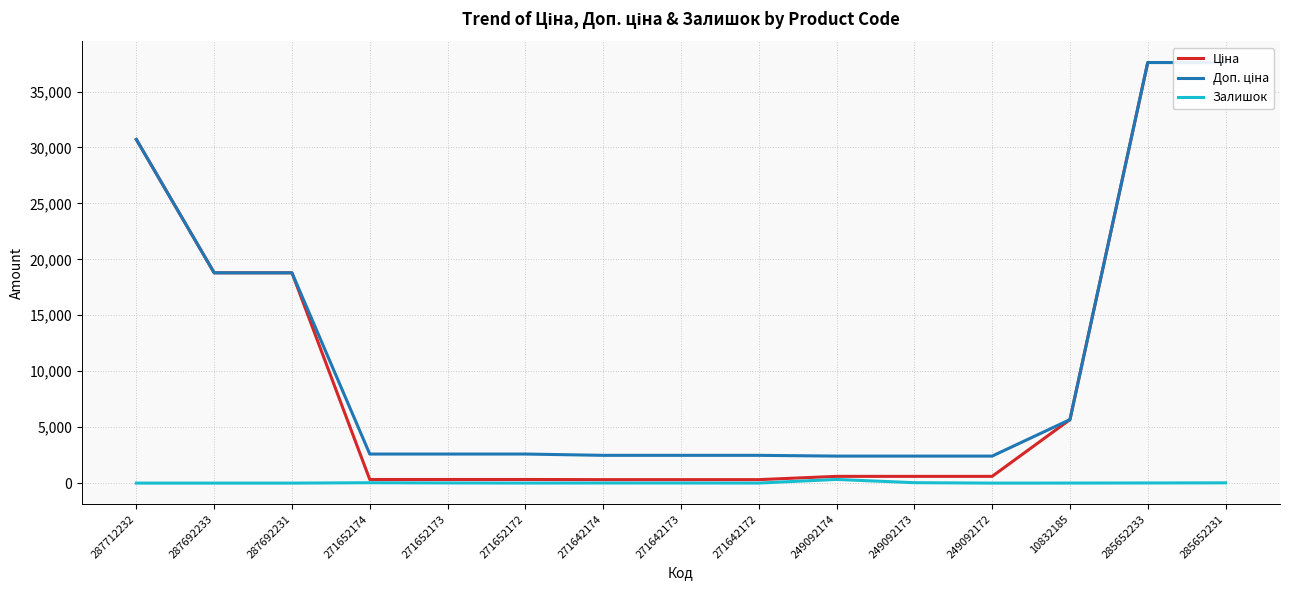

List the series in order of their peak value, highest first.

Ціна, Доп. ціна, Залишок